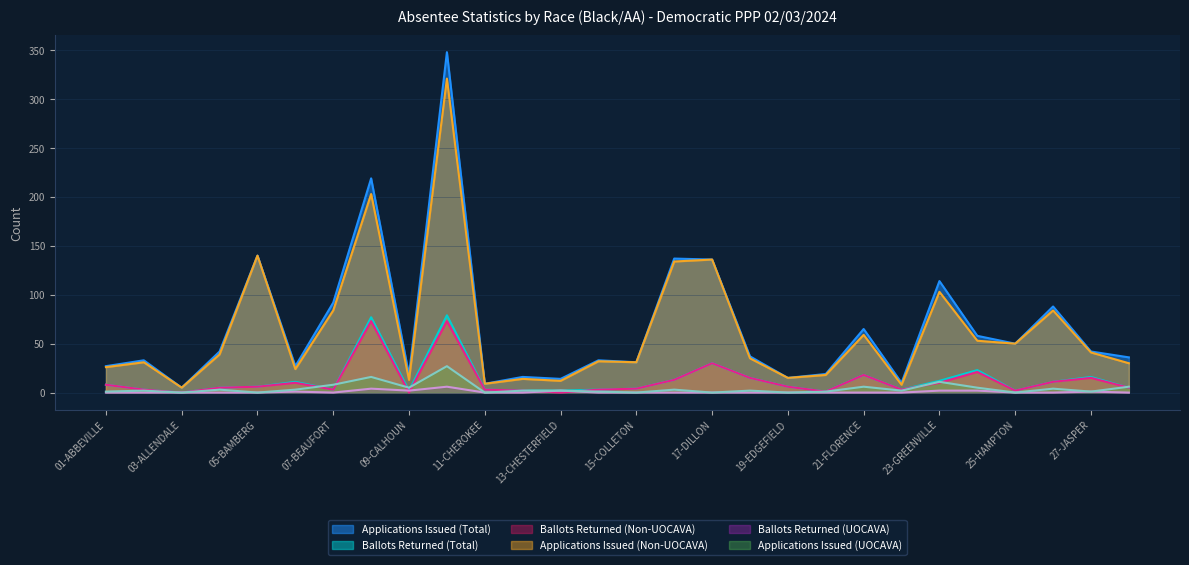

Is the value of Ballots Returned (UOCAVA) at 05-BAMBERG greater than the value of Ballots Returned (Total) at 13-CHESTERFIELD?

No